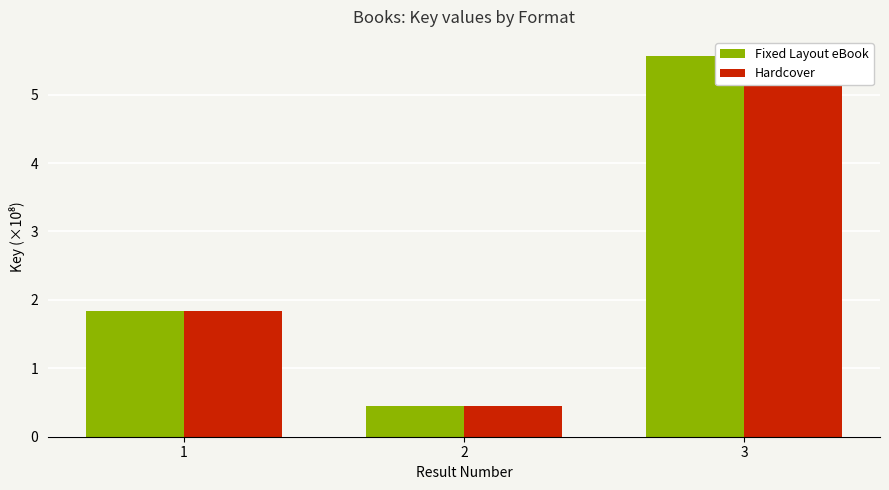

How many distinct data groups are displayed?

2